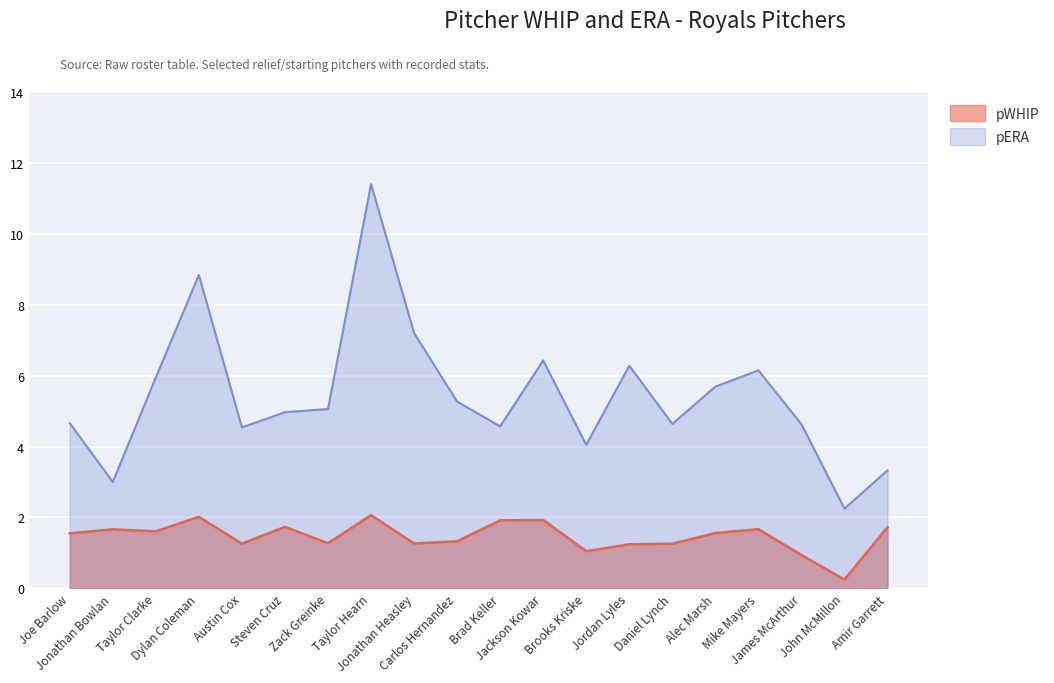

Which category has the lowest value across all series?

John McMillon